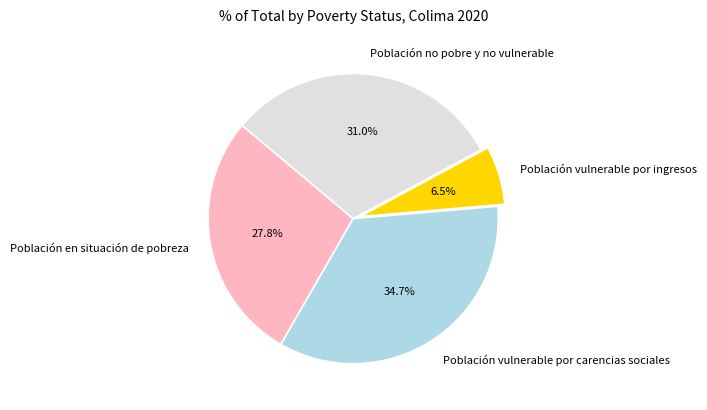

How many slices are in this pie chart?

4